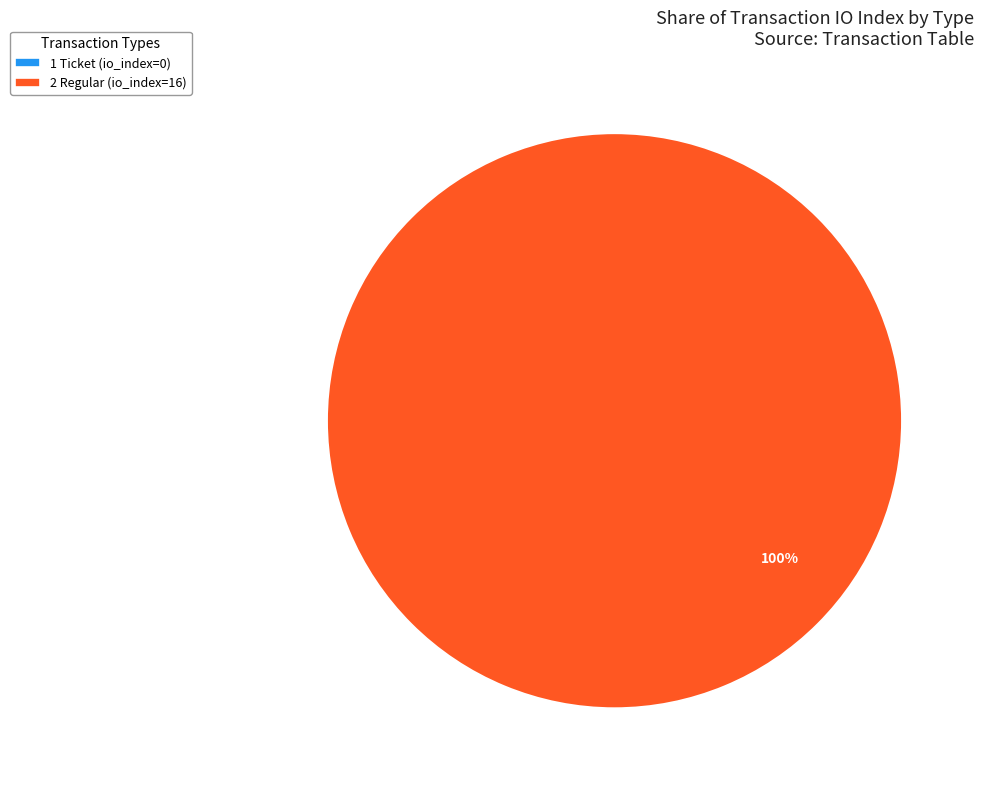

Does Regular (io_index=16) account for over 50% of the chart?

Yes